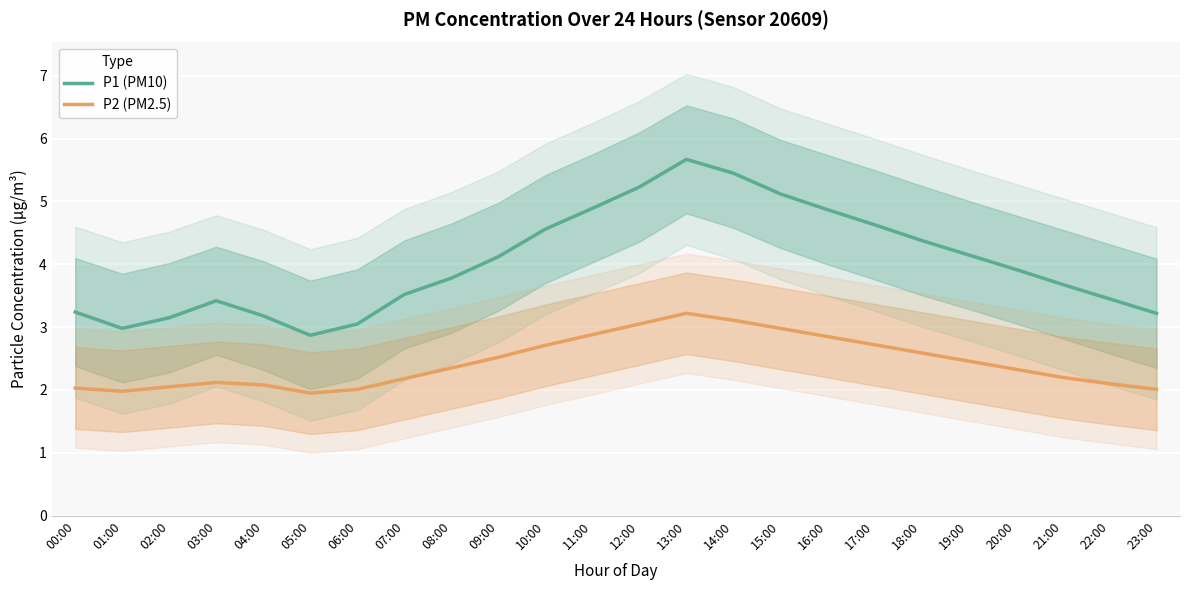

Which series has the widest spread of values?

P1 (PM10)